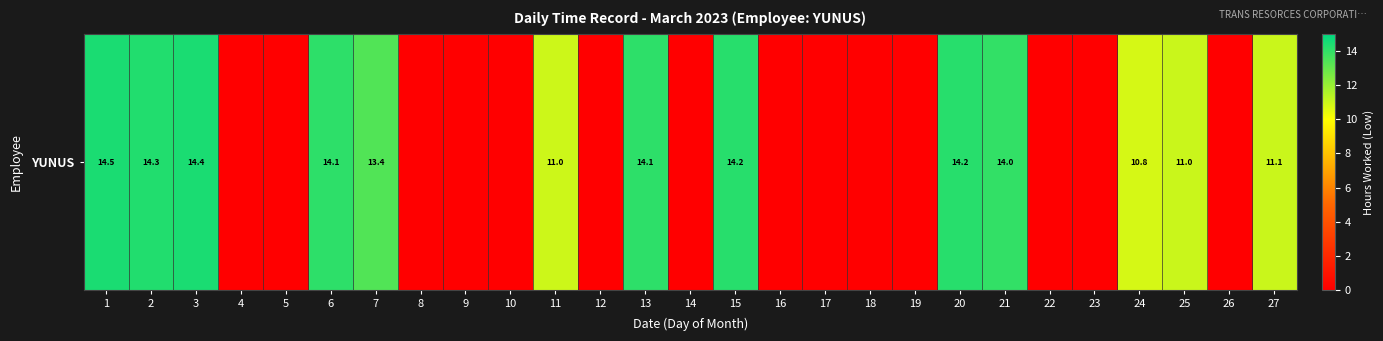

Reading left to right, list all the values displayed in this chart.

14.5	14.3	14.4	0.0	0.0	14.1	13.4	0.0	0.0	0.0	11.0	0.0	14.1	0.0	14.2	0.0	0.0	0.0	0.0	14.2	14.0	0.0	0.0	10.8	11.0	0.0	11.1